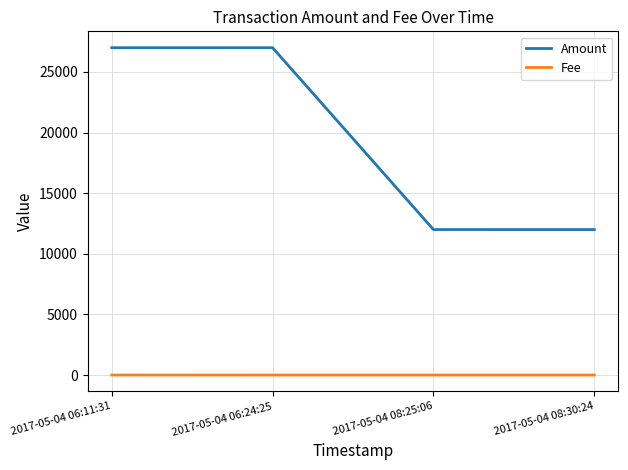

What is the smallest value displayed?

1